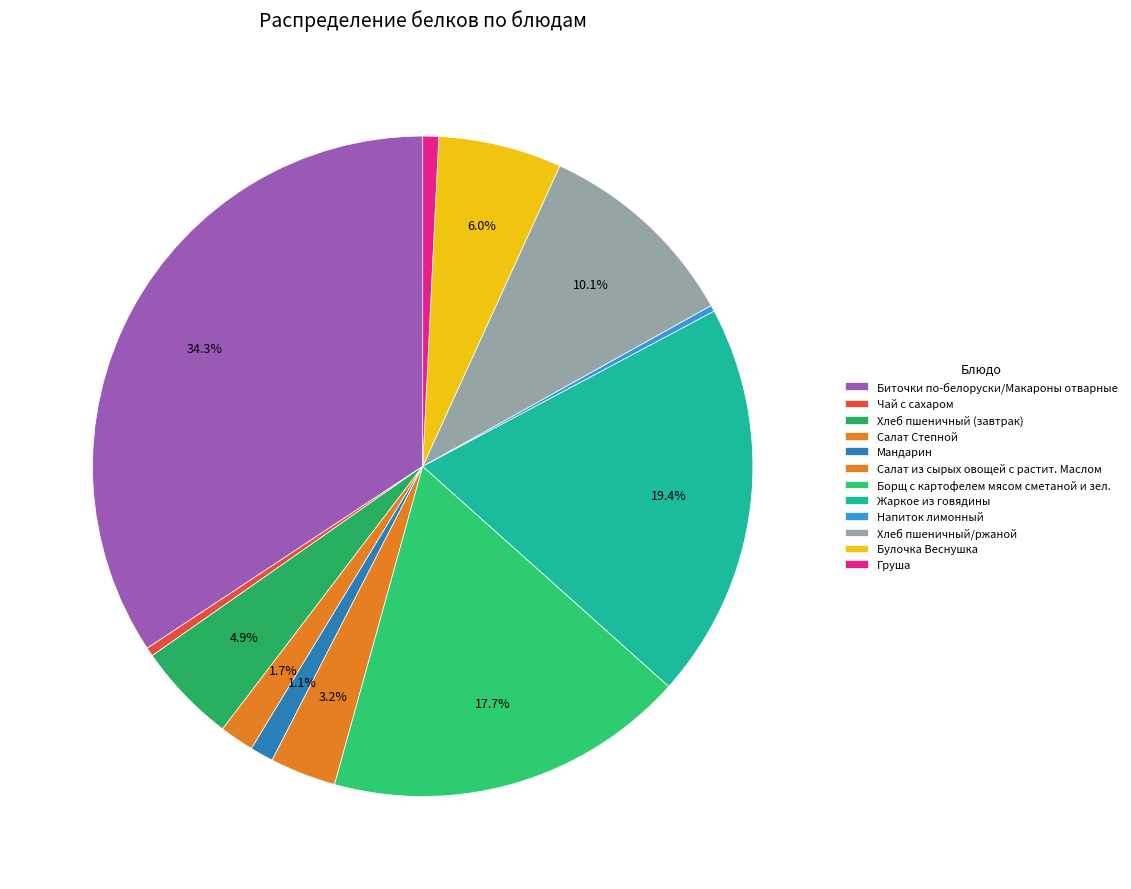

To the nearest percent, what portion does Борщ с картофелем мясом сметаной и зел. represent?

18%